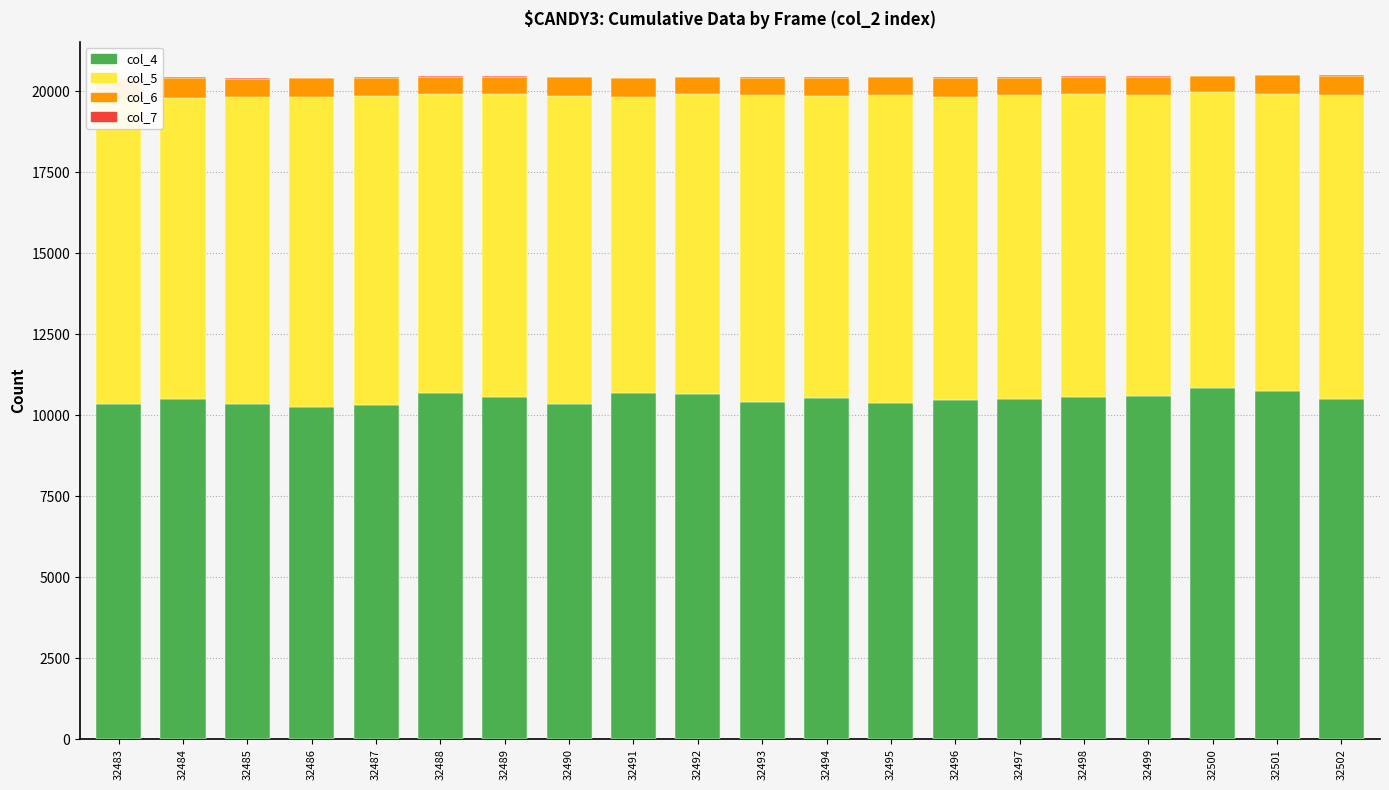

Between 32490 and 32499, which series saw the biggest shift?

col_4